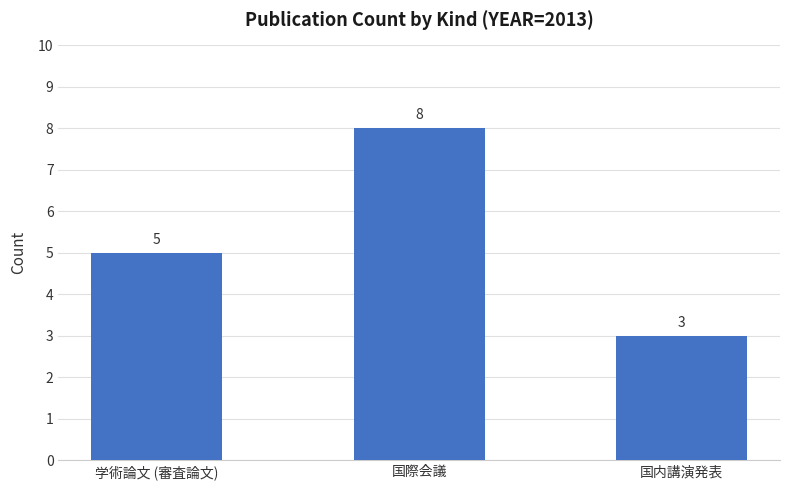

What is the label of the 2nd bar from the right?

国際会議